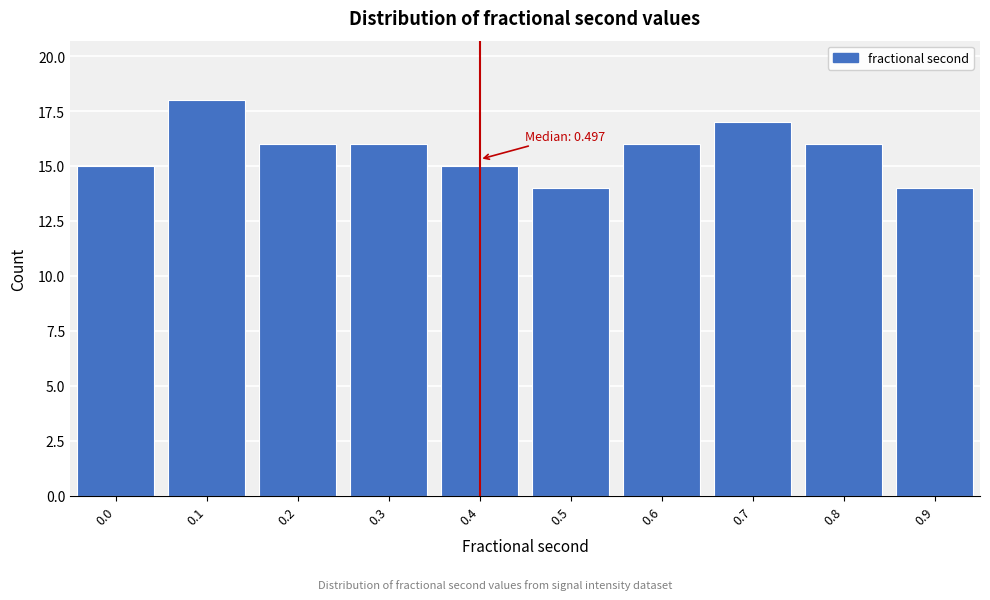

Reading left to right, what are all the values shown in this chart?

0.0=15	0.1=18	0.2=16	0.3=16	0.4=15	0.5=14	0.6=16	0.7=17	0.8=16	0.9=14